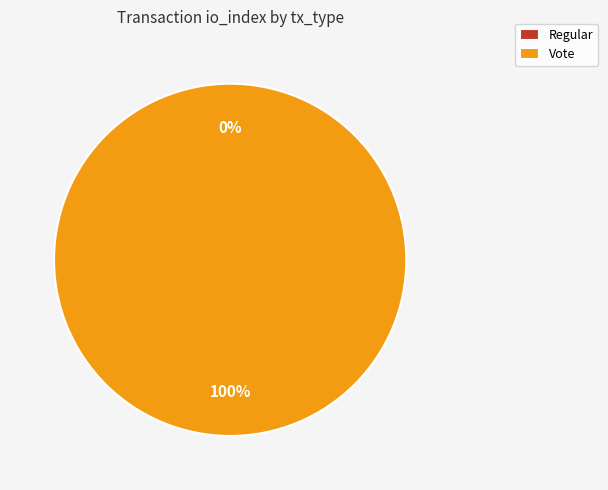

What is the smallest slice in the pie chart?

Regular